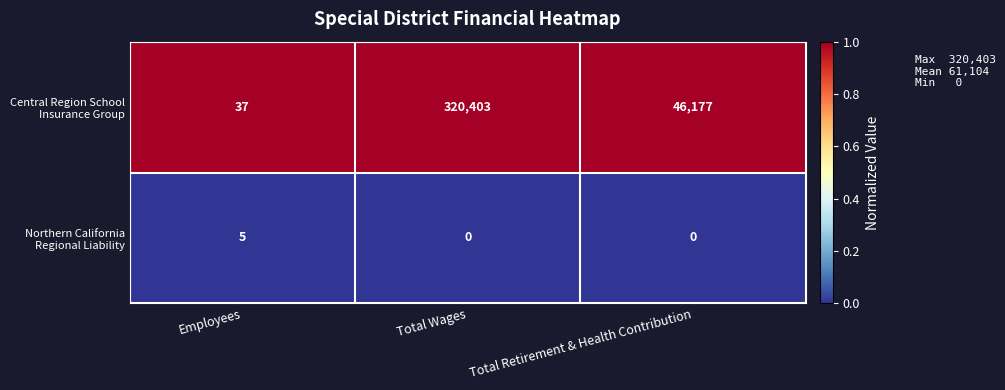

What is the total value across all series at Total Wages?

320403